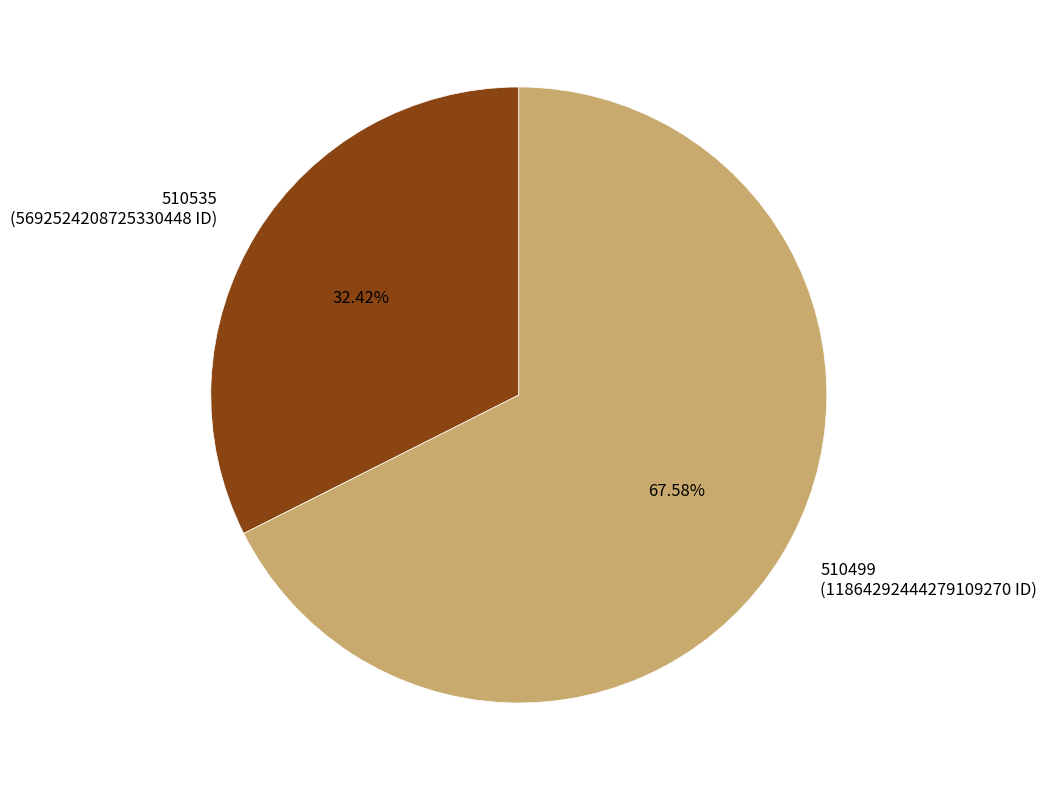

True or false: 510535 accounts for 19% of the total.

False